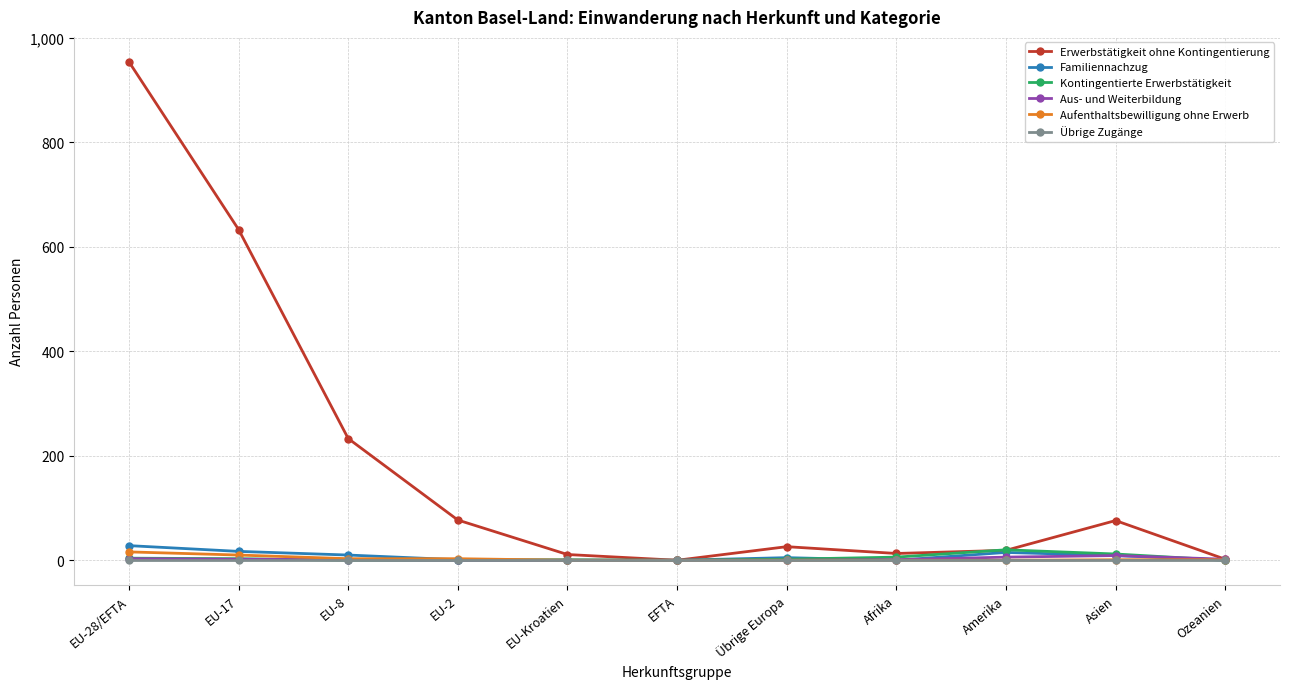

What is the difference between the maximum and minimum values in the Aufenthaltsbewilligung ohne Erwerb series?

16